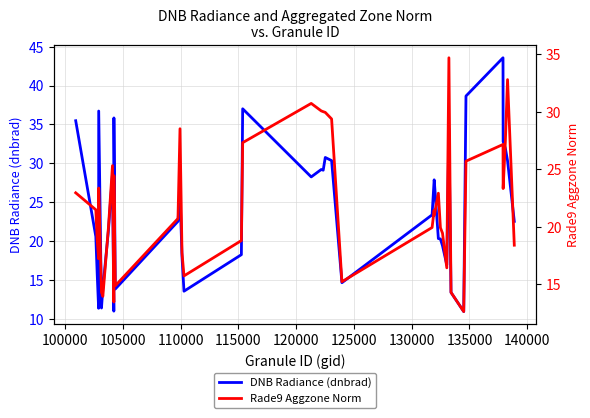

What is the average value of the Rade9 Aggzone Norm series?

22.0